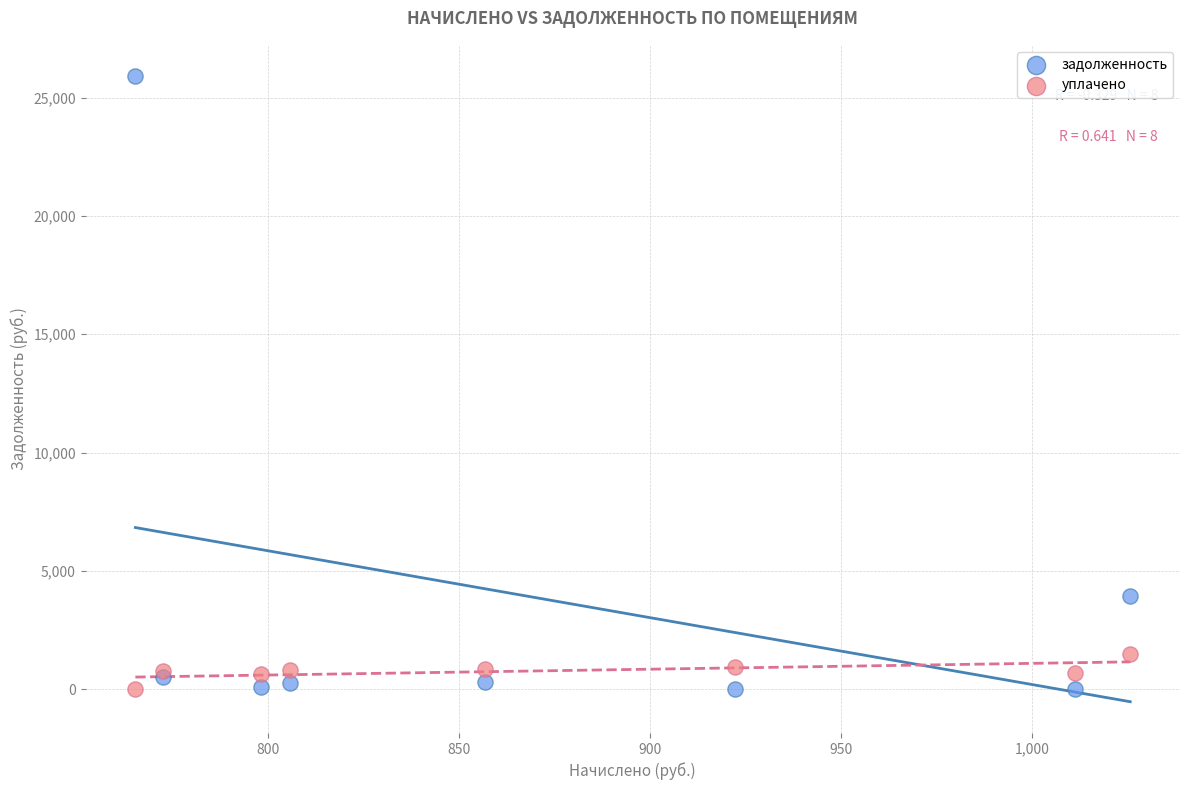

Which series has the widest spread of Y values?

задолженность